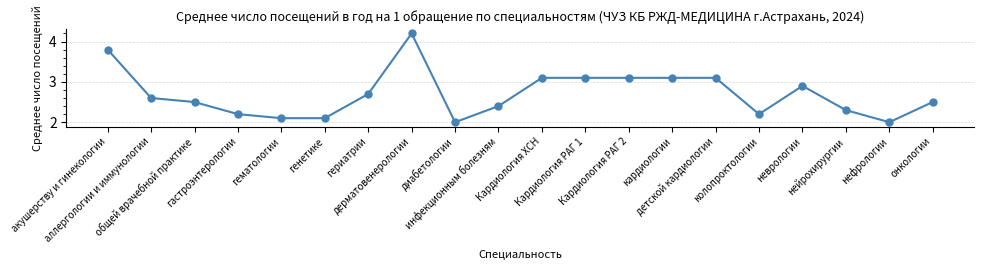

How many lines are shown in the chart?

1